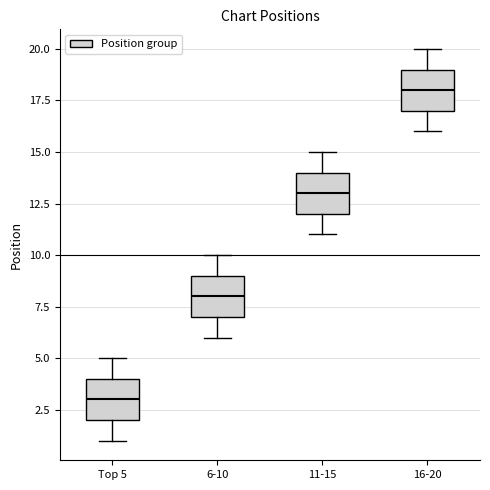

Where does the upper whisker of the box for 11-15 end on the y-axis? The values are not printed on the chart, so give them approximately, as read against the axis.

15